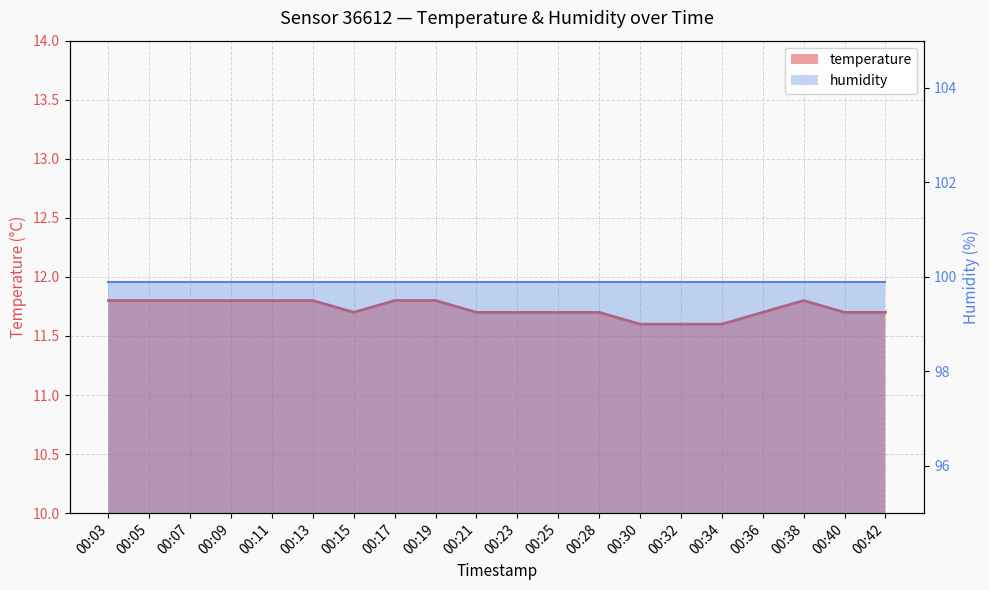

What is the minimum value shown in the chart?

11.6